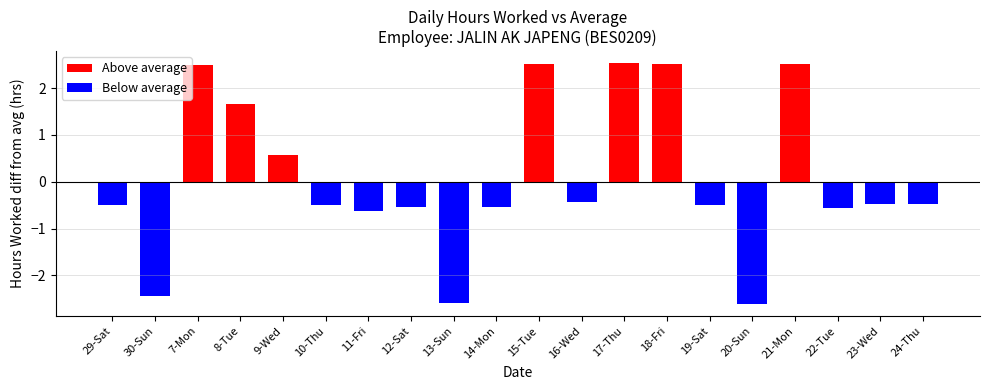

Which category has the highest value in the Above average series?

17-Thu